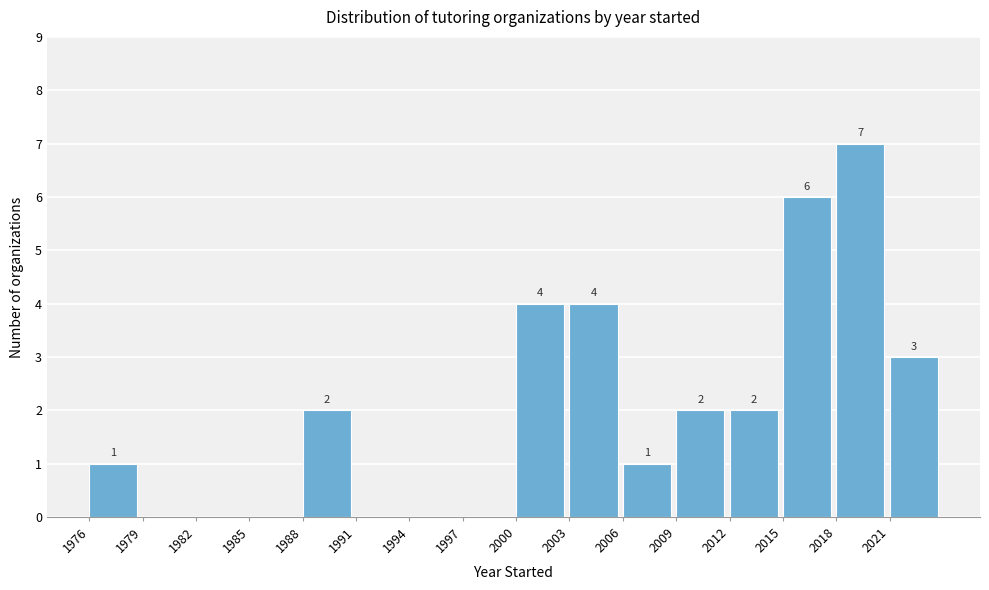

Which range on the x-axis has the tallest bar?

2018 to 2021